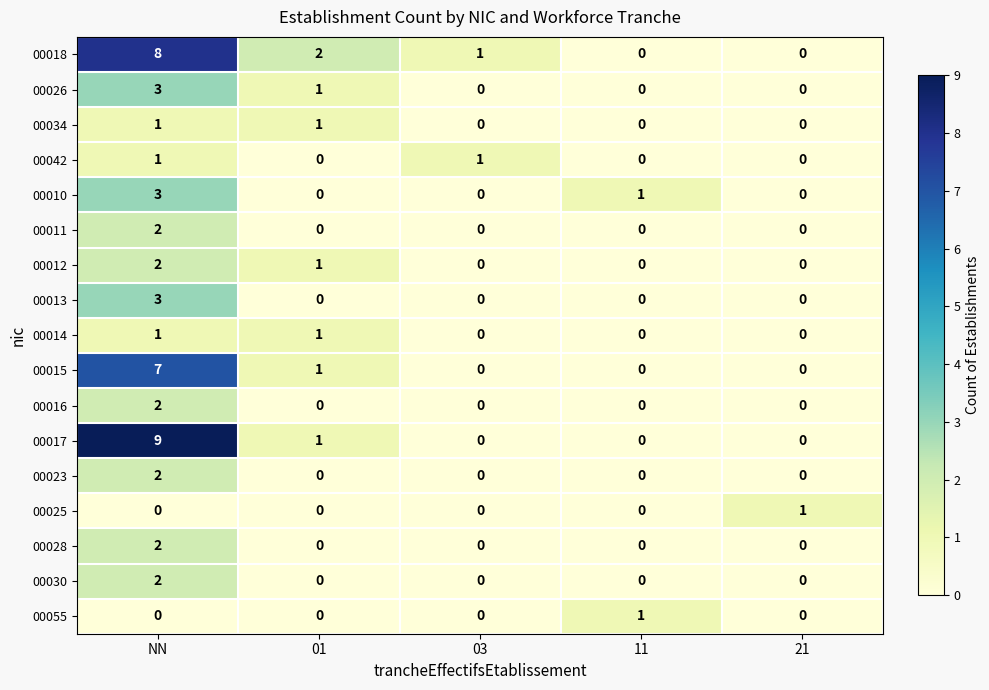

At which label does 00018 first exceed 1?

NN